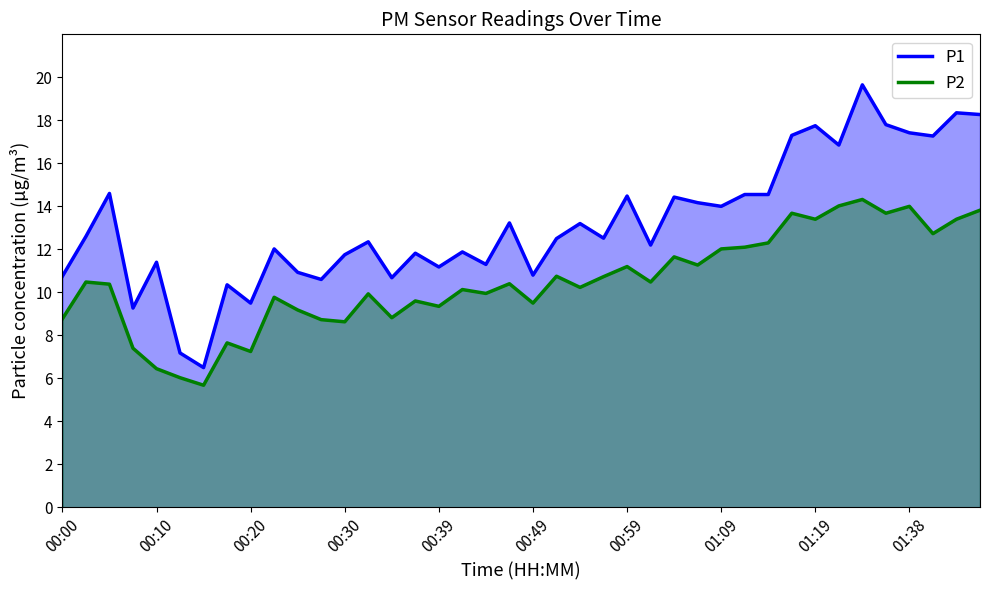

Rank the series by their maximum value, from highest to lowest.

P1, P2